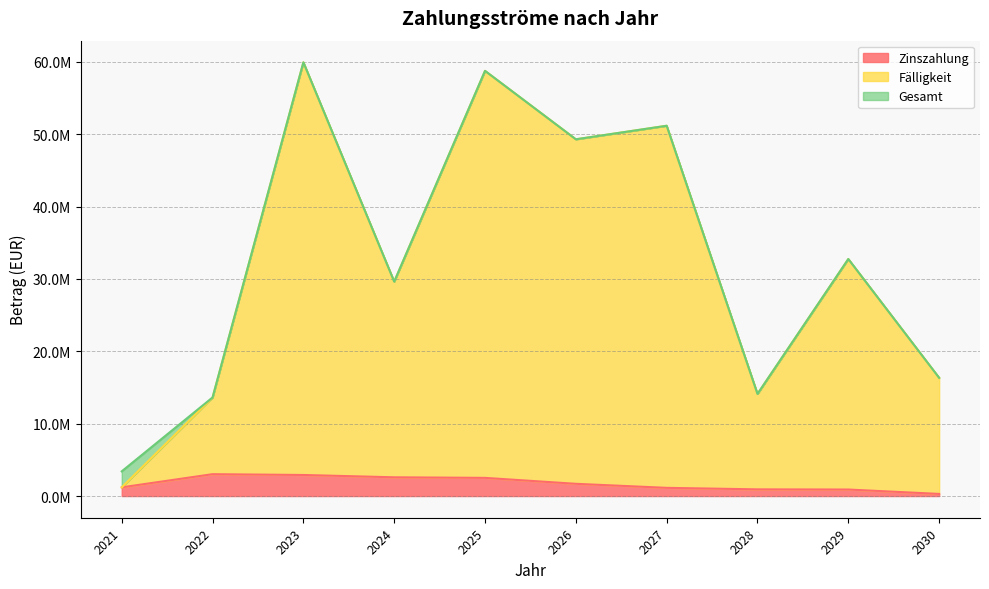

True or false: Zinszahlung has a value of 679882.1 at 2026.

False